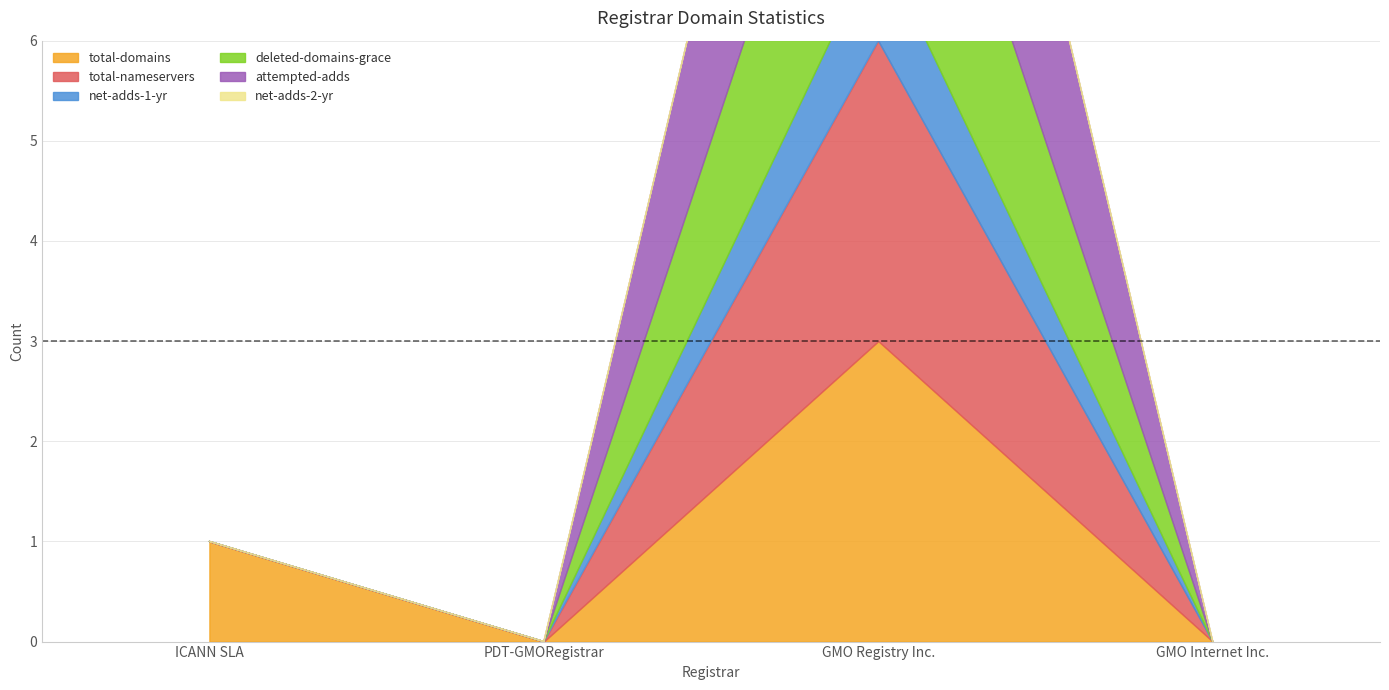

Between ICANN SLA and GMO Registry Inc., which series saw the biggest shift?

attempted-adds